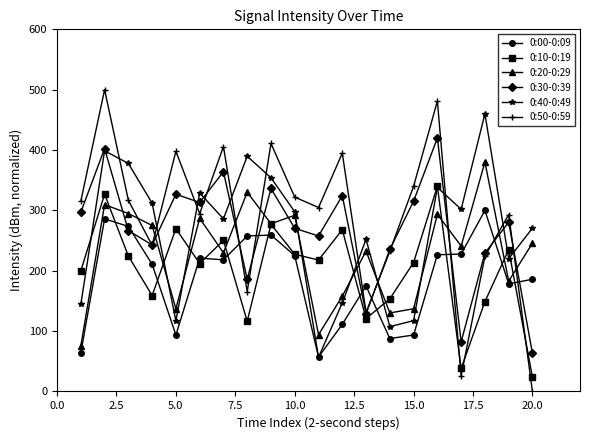

Rank the series by their maximum value, from highest to lowest.

0:50-0:59, 0:40-0:49, 0:30-0:39, 0:20-0:29, 0:10-0:19, 0:00-0:09